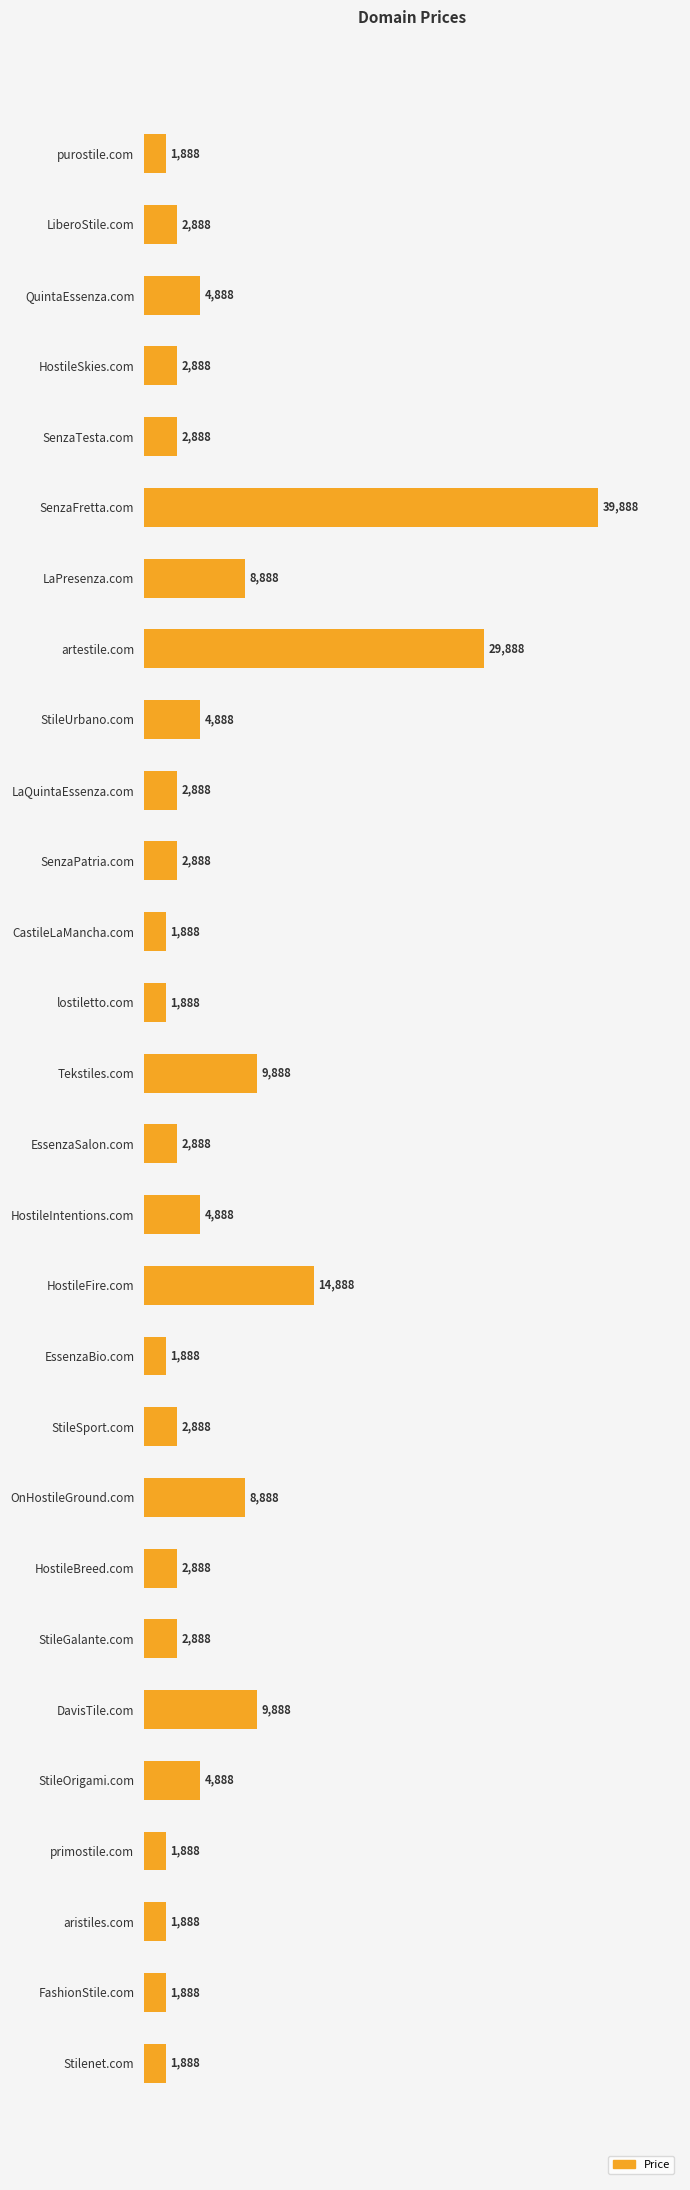

The chart shows a value of 4888 at StileUrbano.com. True or false?

True